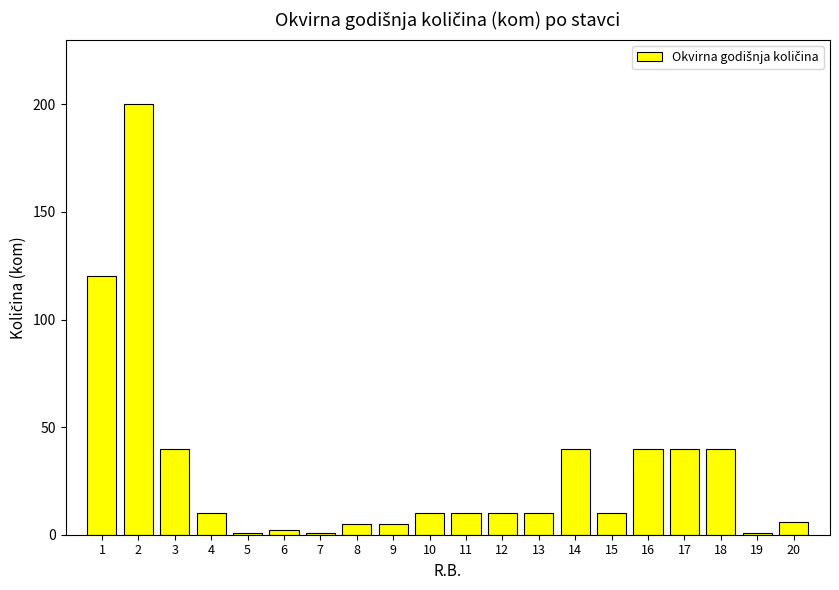

At which label is the value closest to 100?

1